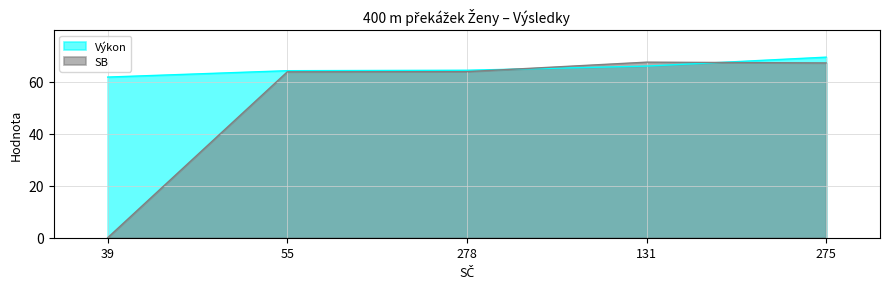

True or false: Body and Výkon intersect in this chart.

False